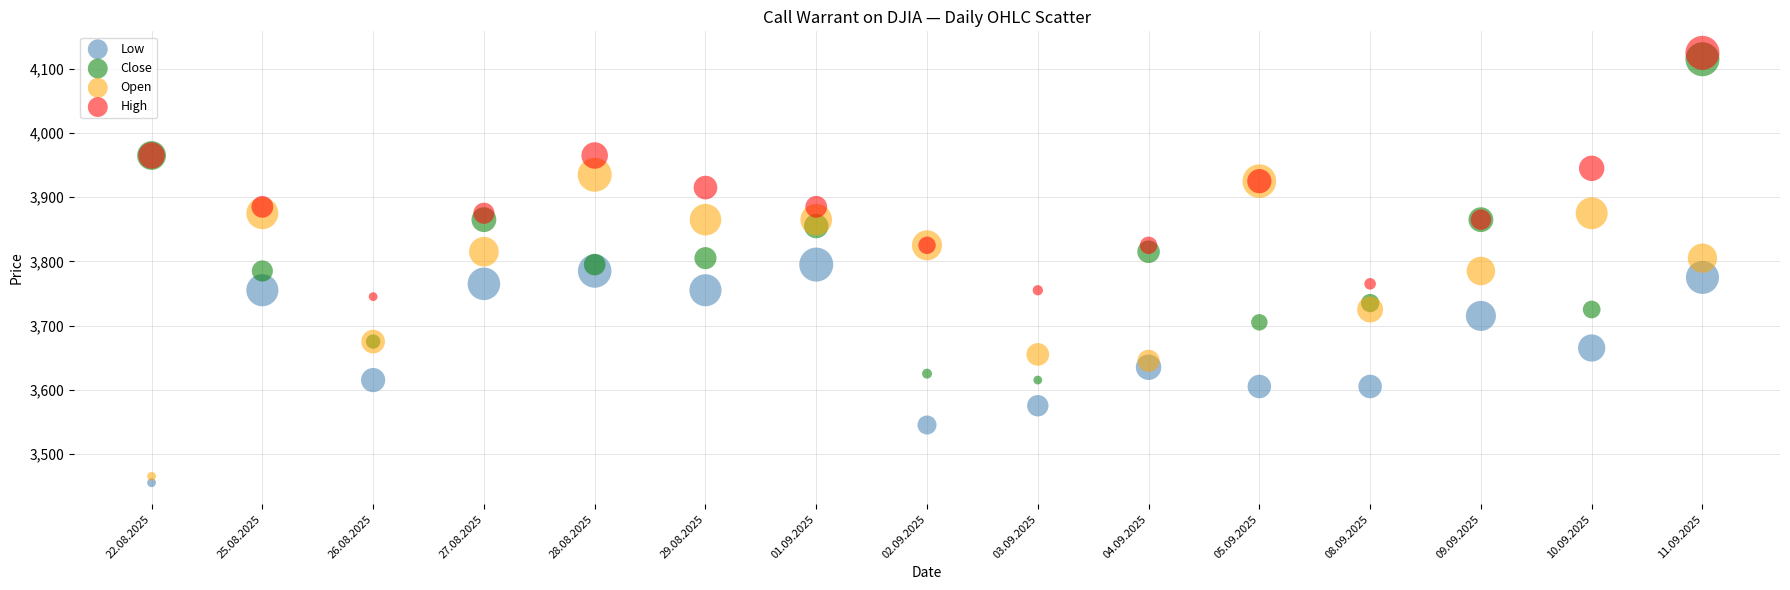

Which series has the largest Y range (max minus min)?

Close